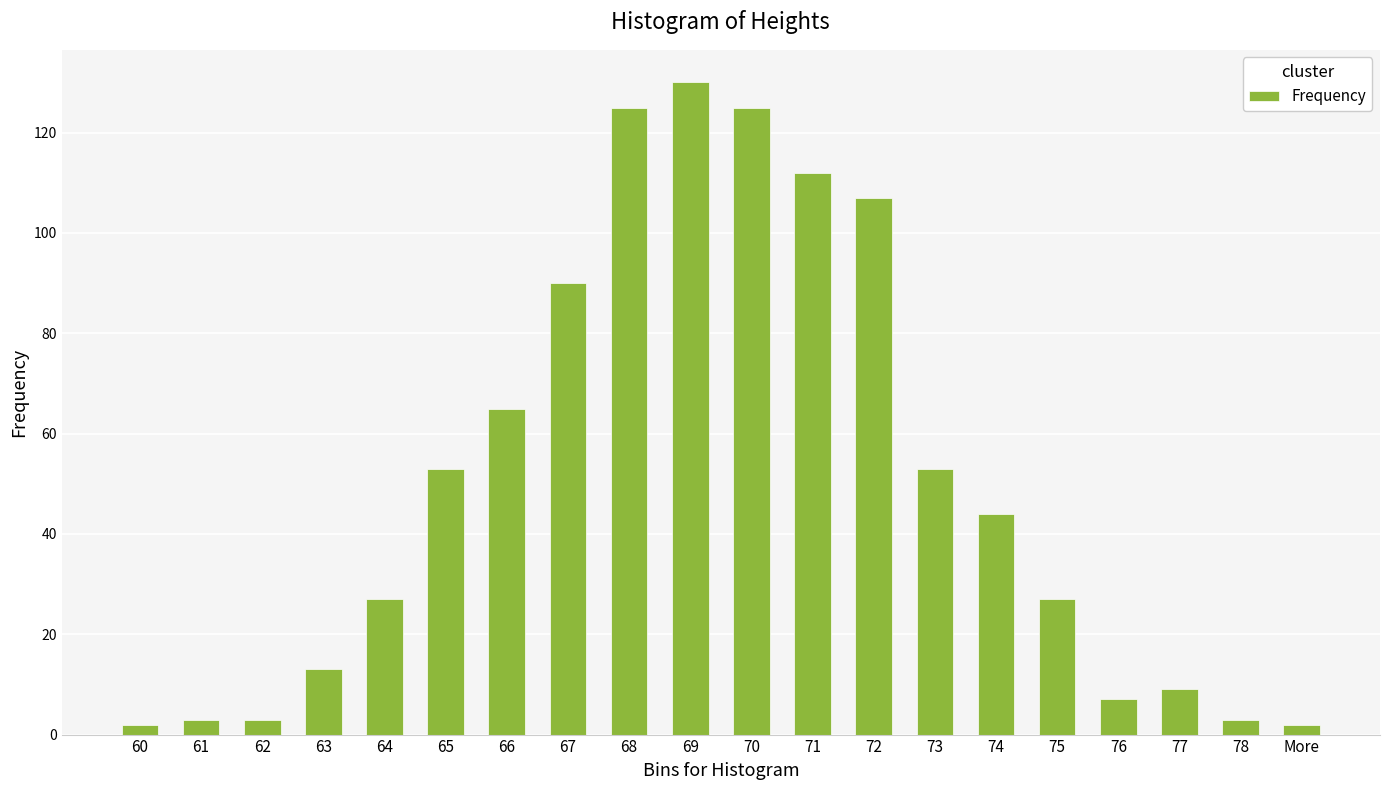

What is the smallest value displayed?

2